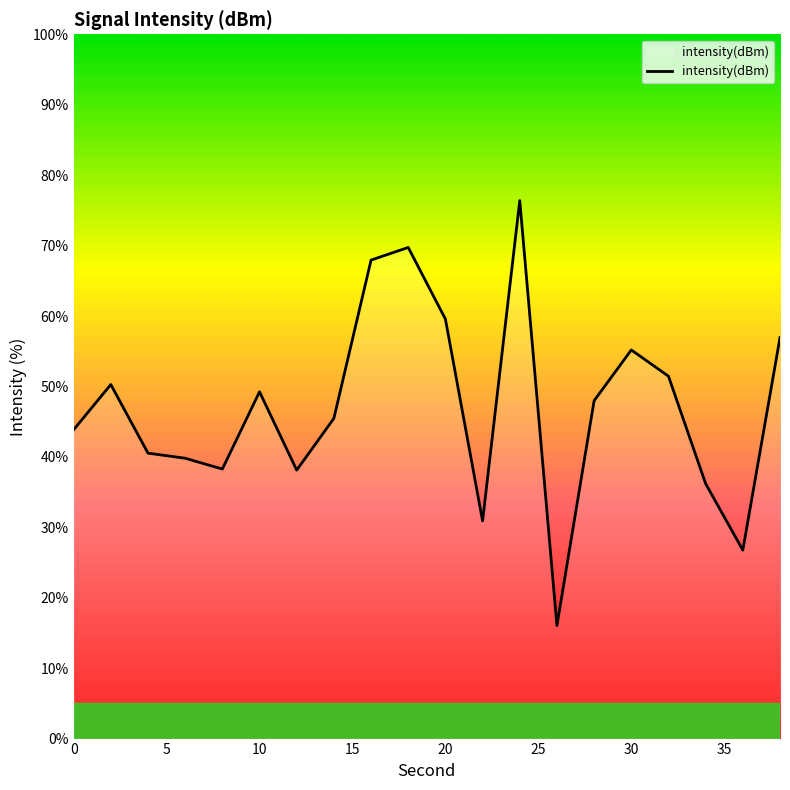

What is the difference between the maximum and minimum values?

60.3